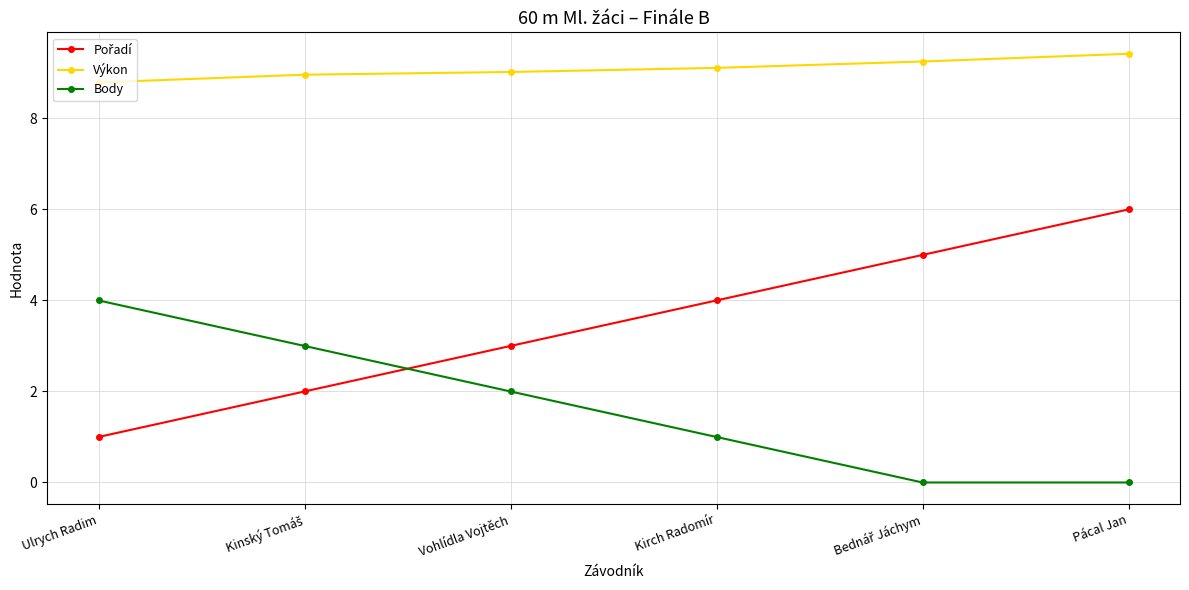

What is the total value across all series at Kirch Radomír?

14.1